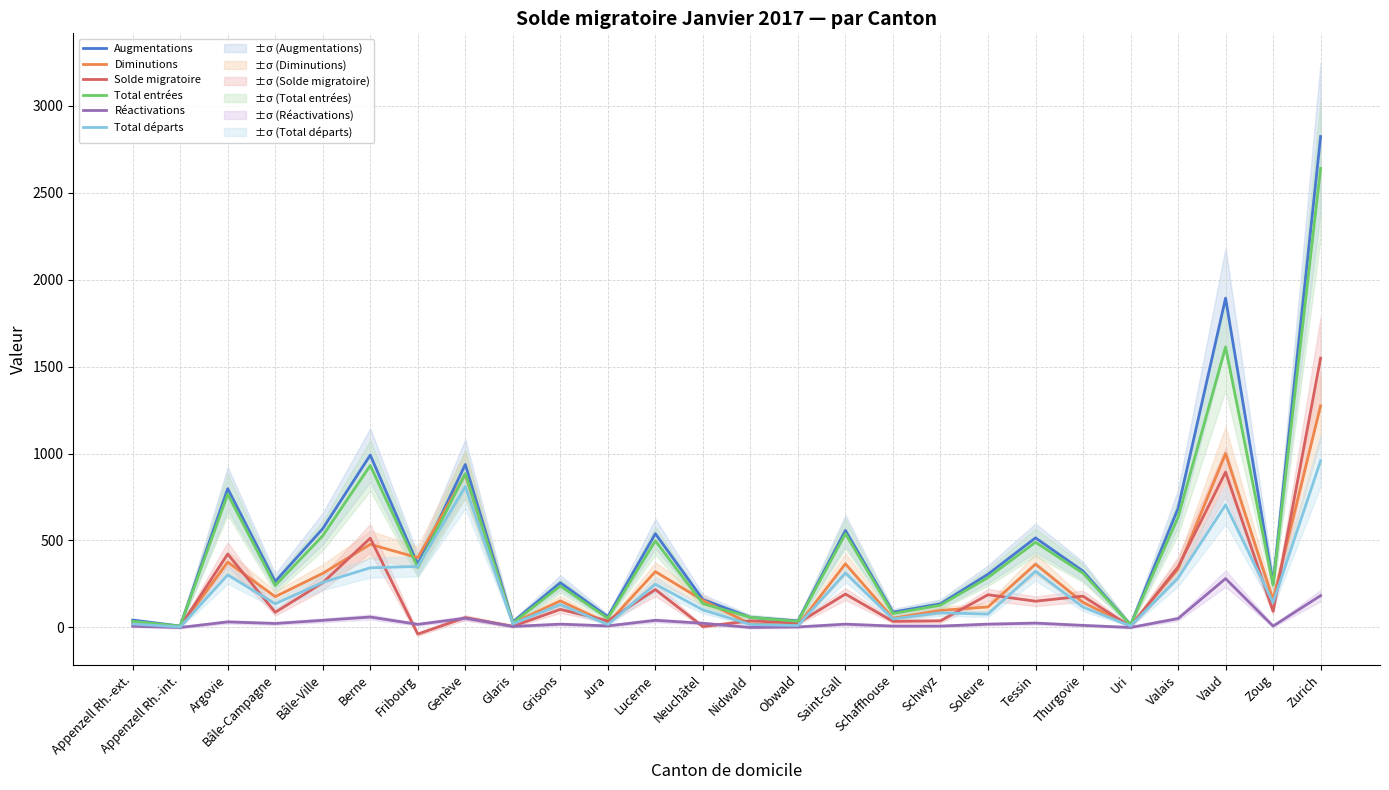

True or false: Diminutions has more than 2 points higher than both neighbors.

True